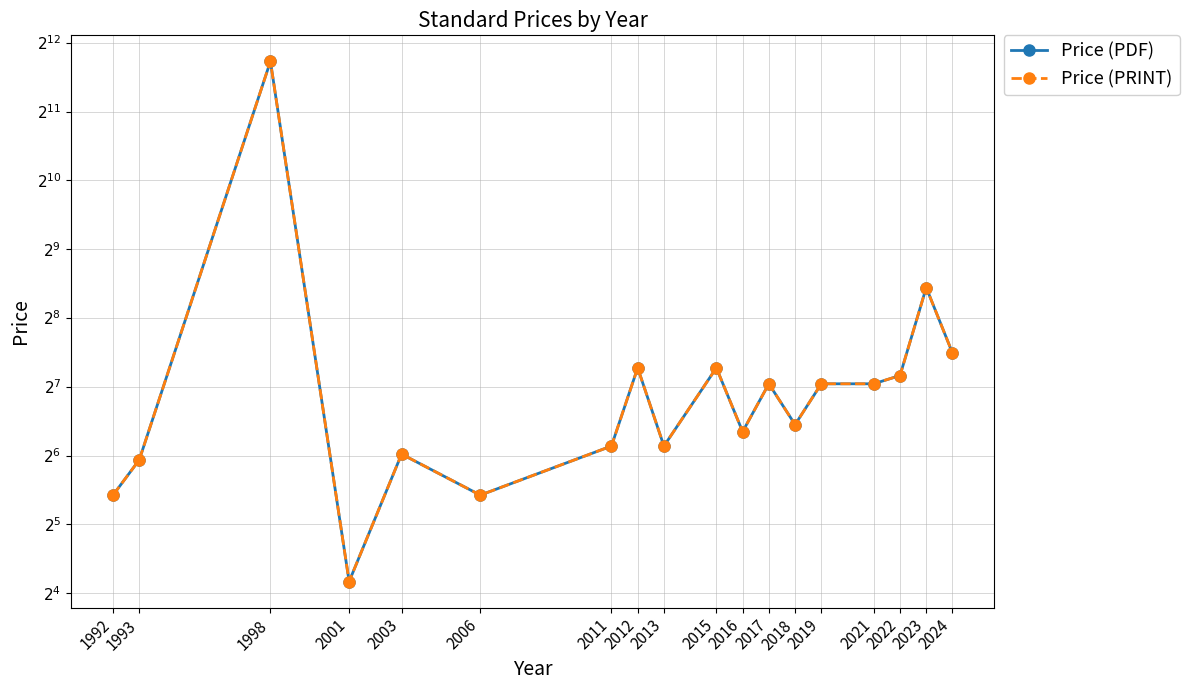

What is the total value across all series at 1992?

86.0